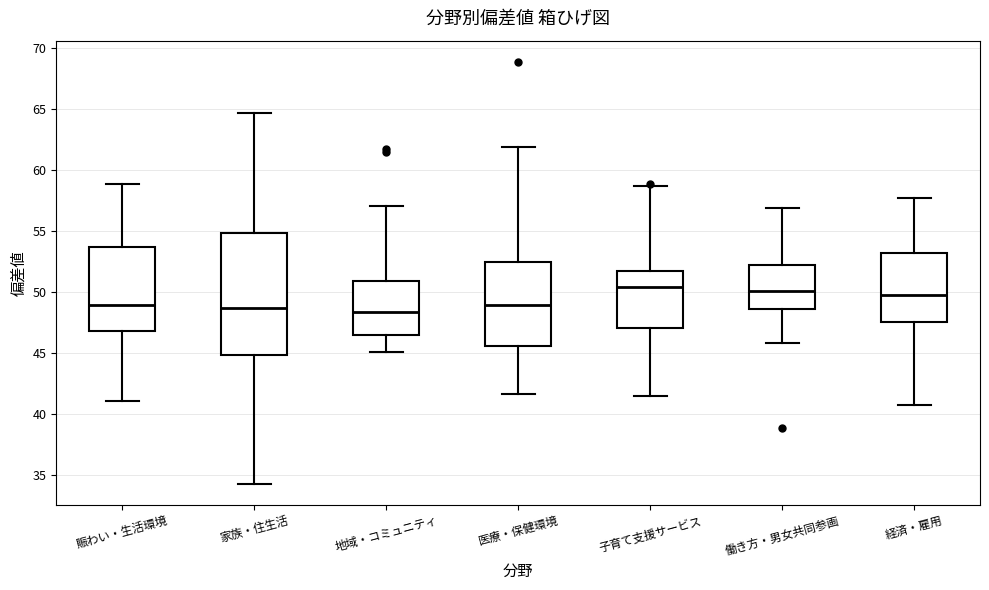

Reading left to right, transcribe this box plot: for each box, give where its median line is, the range the box spans, and where its two whiskers end, as read against the y-axis. The values are not printed on the chart, so give them approximately, as read against the axis.

賑わい・生活環境: median 49.0, box 47.0 to 53.5, whiskers 41.0 to 59.0
家族・住生活: median 48.5, box 45.0 to 55.0, whiskers 34.5 to 64.5
地域・コミュニティ: median 48.5, box 46.5 to 51.0, whiskers 45.0 to 57.0
医療・保健環境: median 49.0, box 45.5 to 52.5, whiskers 41.5 to 62.0
子育て支援サービス: median 50.5, box 47.0 to 51.5, whiskers 41.5 to 58.5
働き方・男女共同参画: median 50.0, box 48.5 to 52.0, whiskers 46.0 to 57.0
経済・雇用: median 49.5, box 47.5 to 53.0, whiskers 40.5 to 57.5